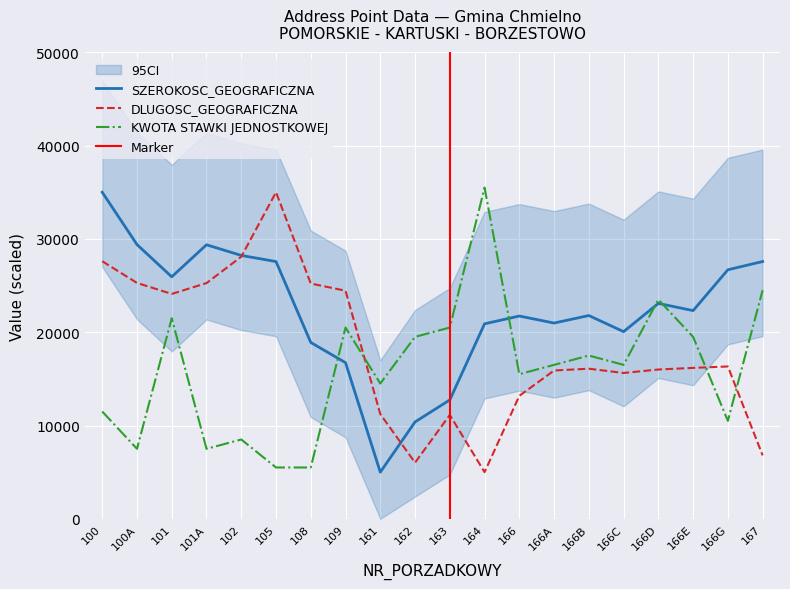

How many lines are shown in the chart?

3